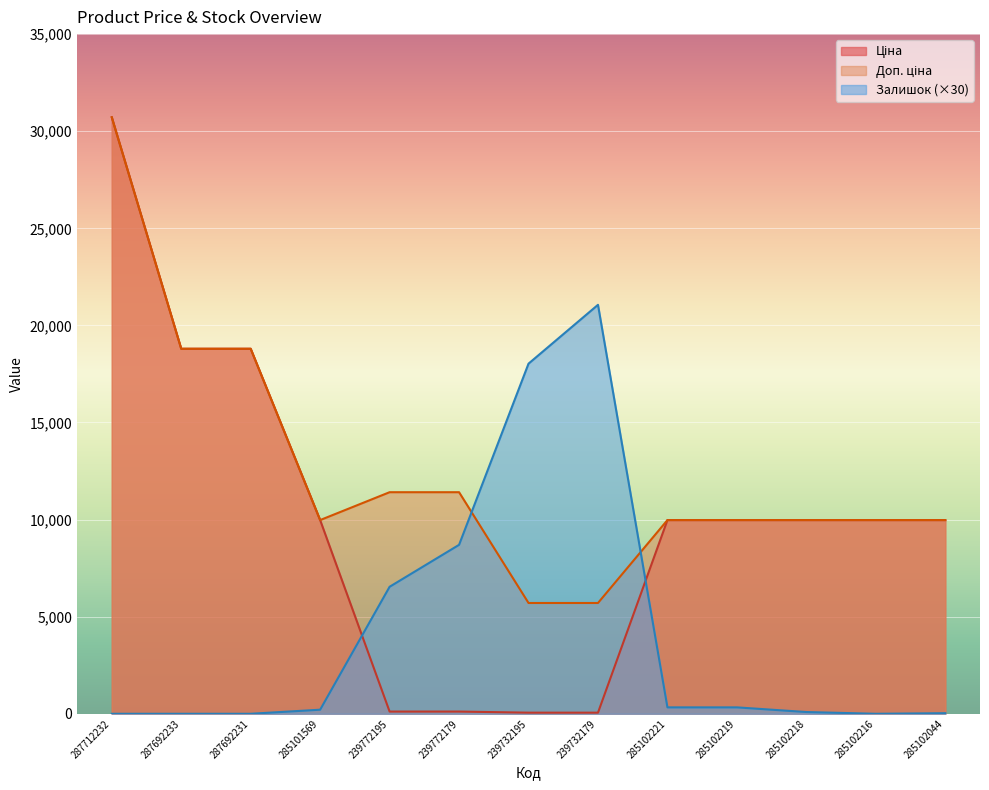

Which series changed the most between 285101569 and 285102221?

Залишок